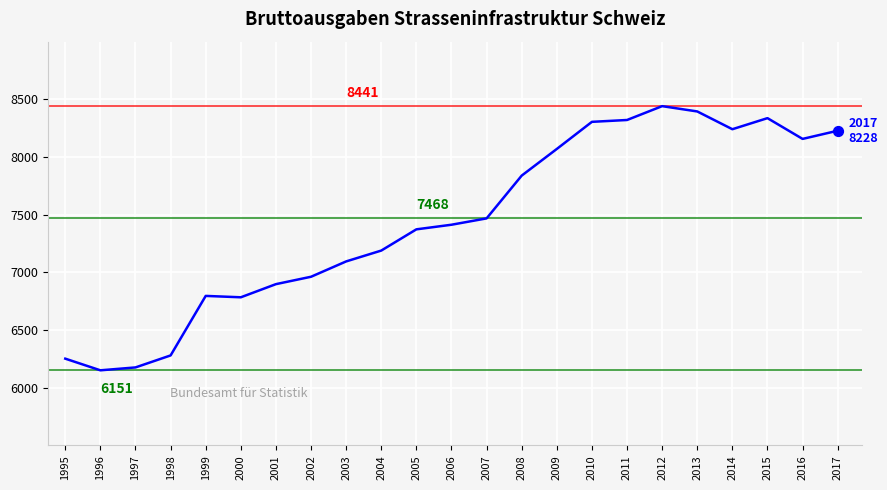

Approximately how many times larger is the value at 1999 compared to 1996?

1.1